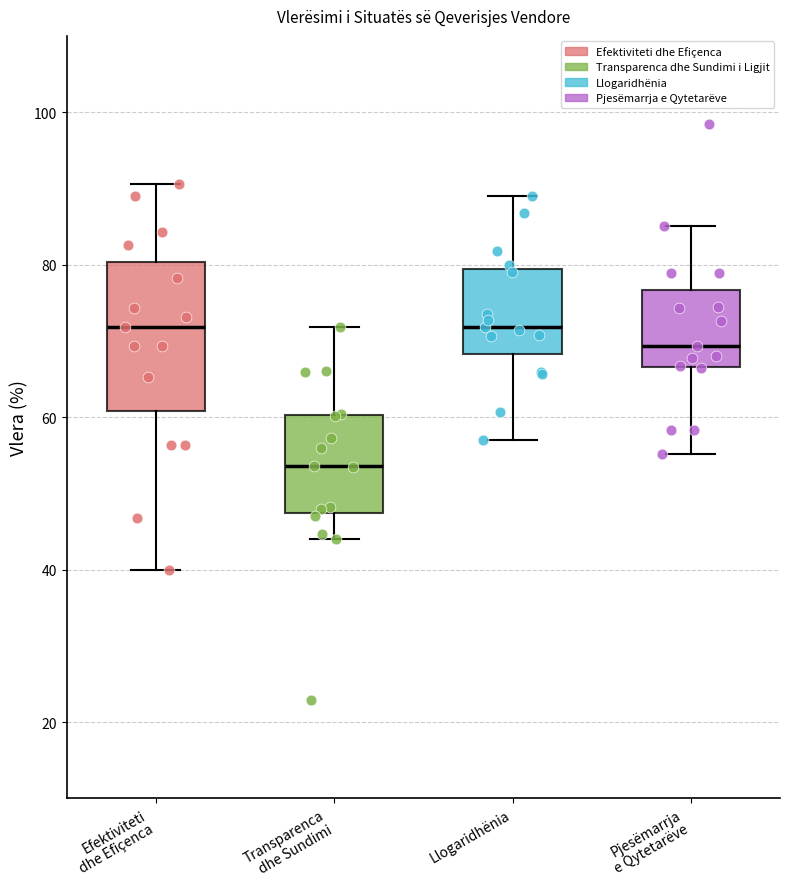

Comparing the boxes themselves (not the whiskers), which one is the tallest?

Efektiviteti dhe Efiçenca